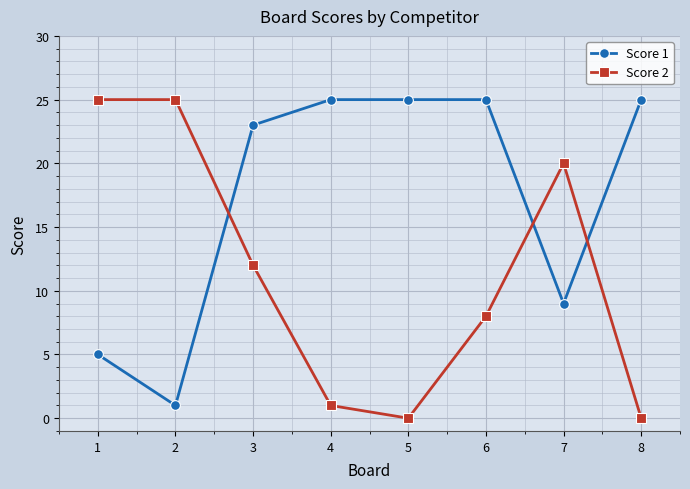

Between which two adjacent categories do Score 2 and Score 1 first intersect?

2 and 3